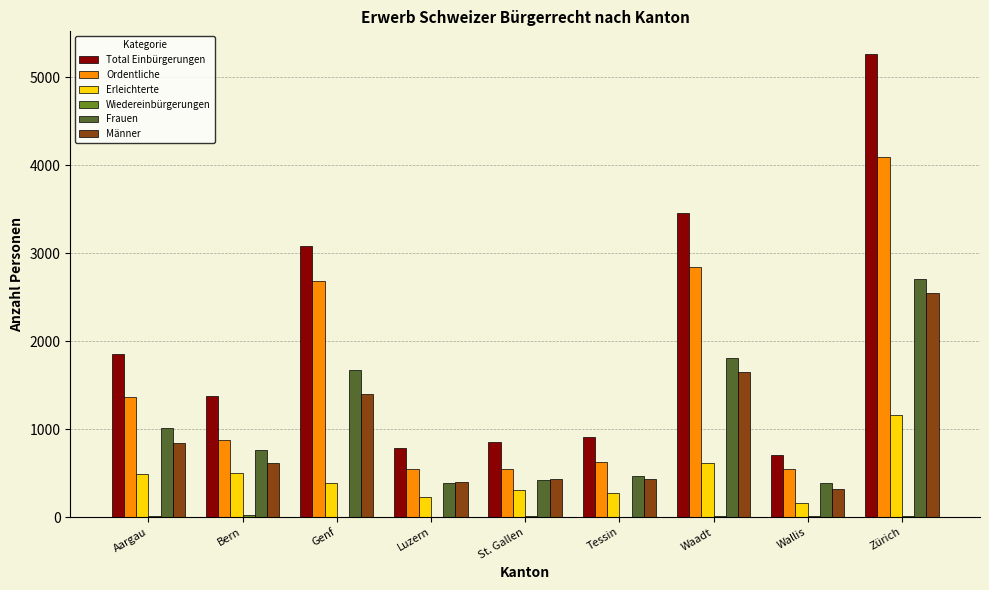

What value does the Total Einbürgerungen series have at Genf, to the nearest 50?

3100